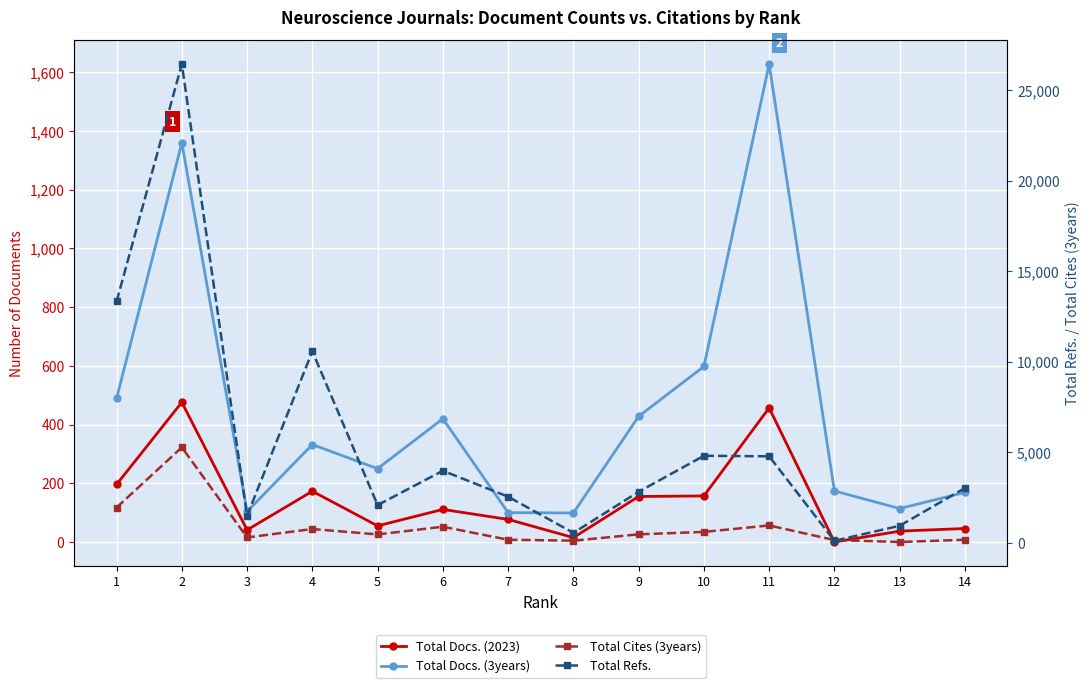

What is the total value across all series at 10?

6165